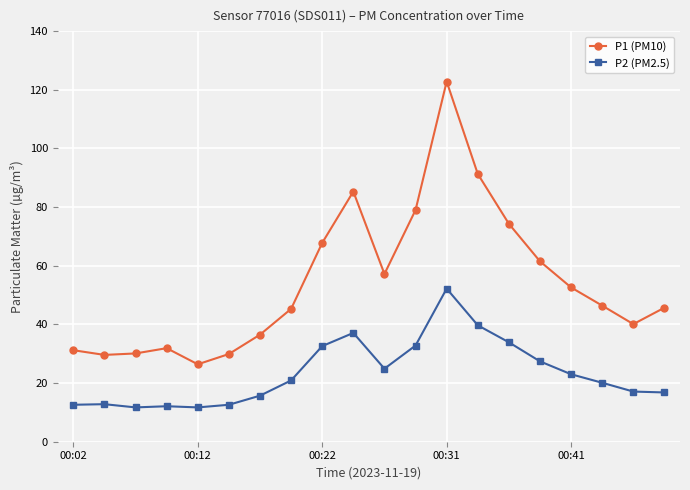

Rank the series by their average value, from highest to lowest.

P1 (PM10), P2 (PM2.5)